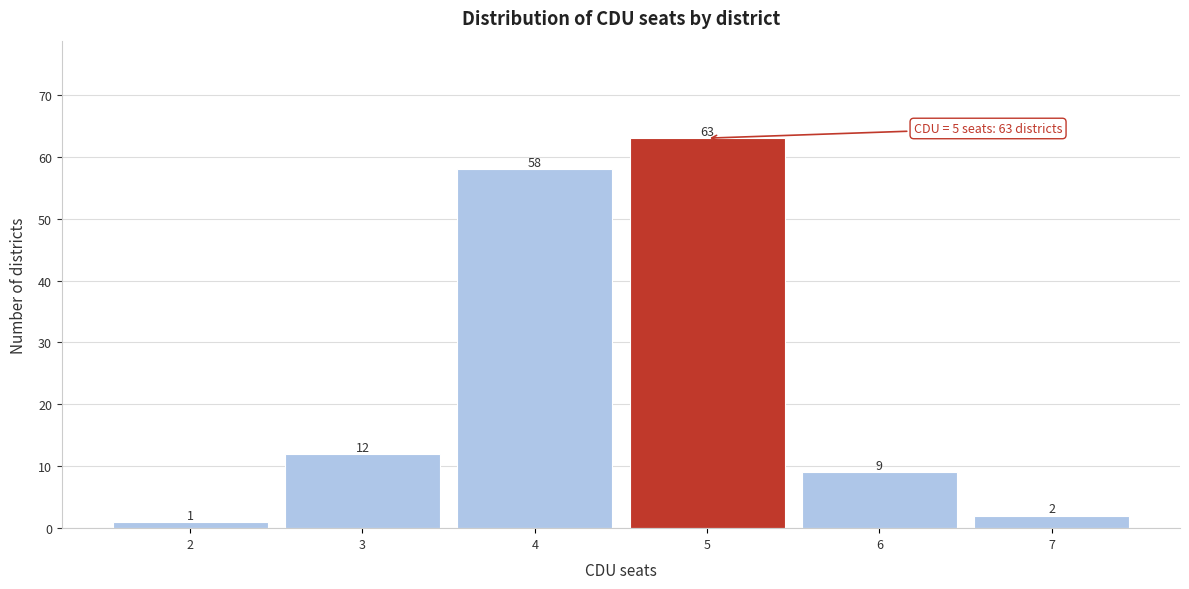

Which range on the x-axis has the tallest bar?

4.5 to 5.5